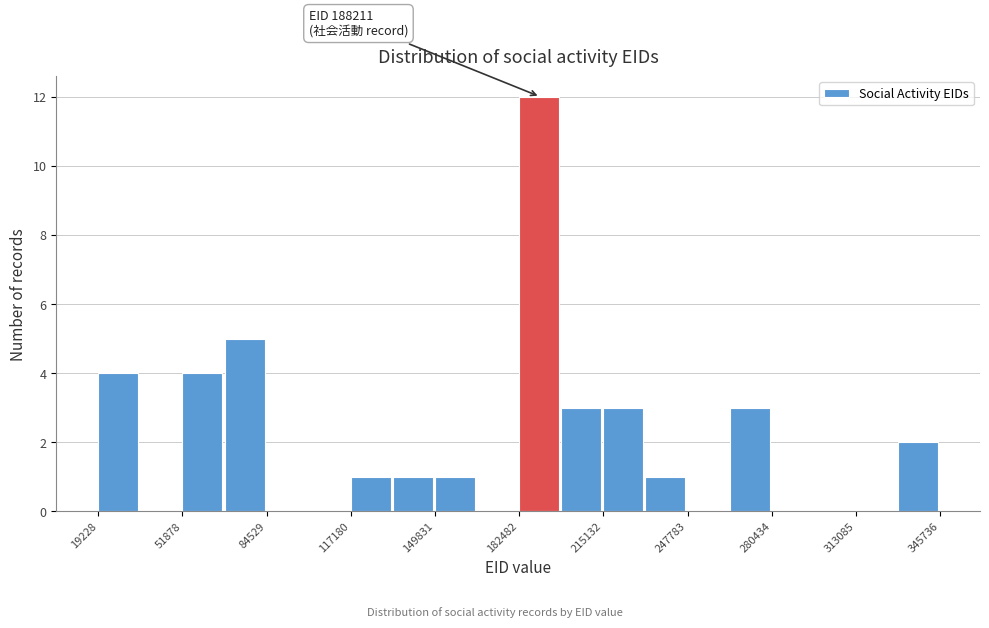

Read against the x-axis, roughly where is the centre of the tallest bar?

190000